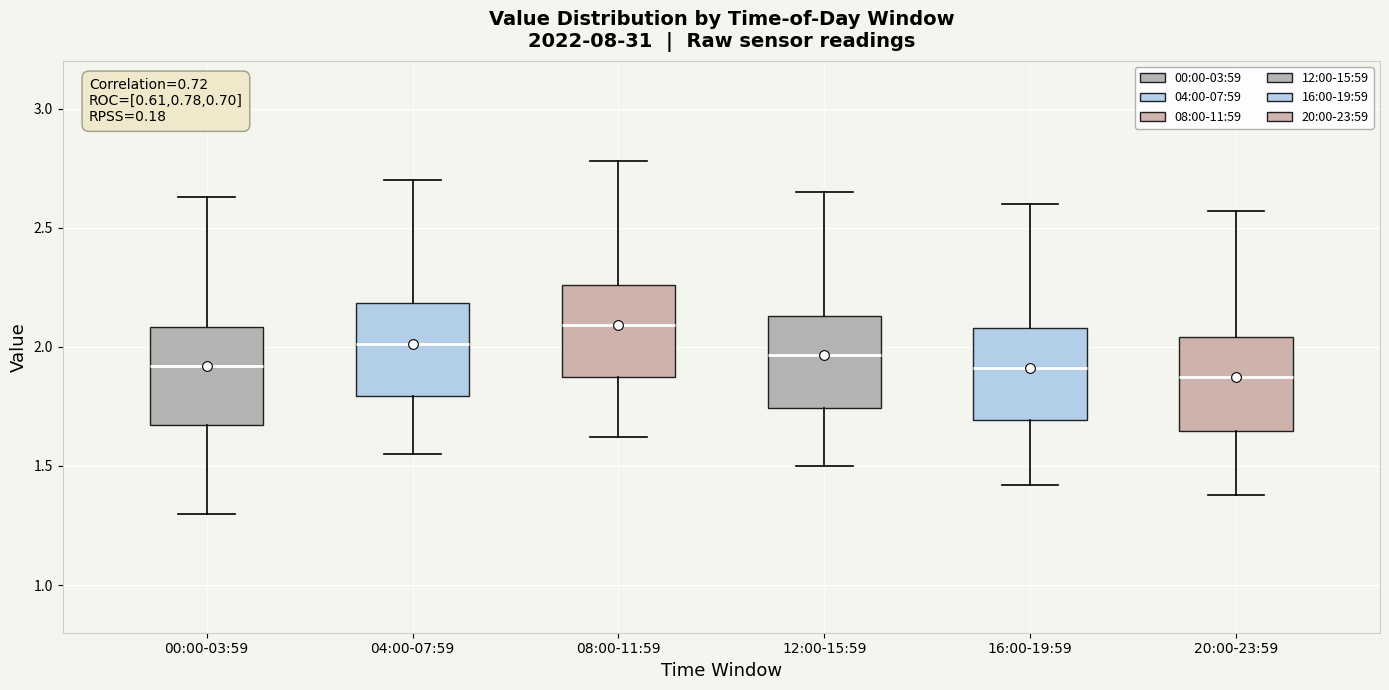

Reading left to right, read every box against the y-axis: the position of its median line, the range the box covers, and the ends of its whiskers. The values are not printed on the chart, so give them approximately, as read against the axis.

00:00-03:59: median 1.90, box 1.65 to 2.10, whiskers 1.30 to 2.65
04:00-07:59: median 2.00, box 1.80 to 2.20, whiskers 1.55 to 2.70
08:00-11:59: median 2.10, box 1.85 to 2.25, whiskers 1.60 to 2.80
12:00-15:59: median 1.95, box 1.75 to 2.15, whiskers 1.50 to 2.65
16:00-19:59: median 1.90, box 1.70 to 2.10, whiskers 1.40 to 2.60
20:00-23:59: median 1.90, box 1.65 to 2.05, whiskers 1.40 to 2.55